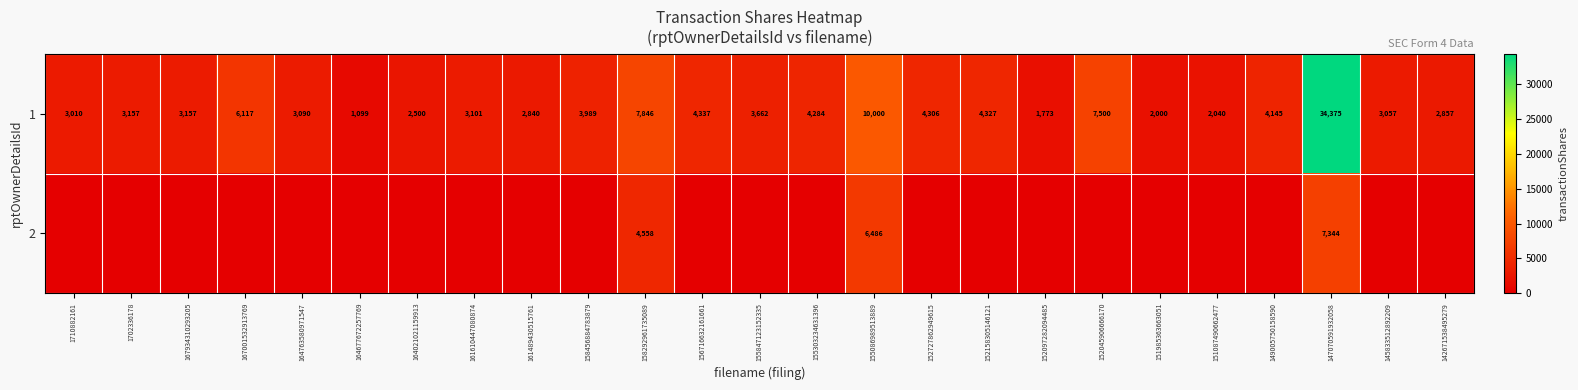

At 147070591932058, list the series in order from smallest to largest.

2, 1